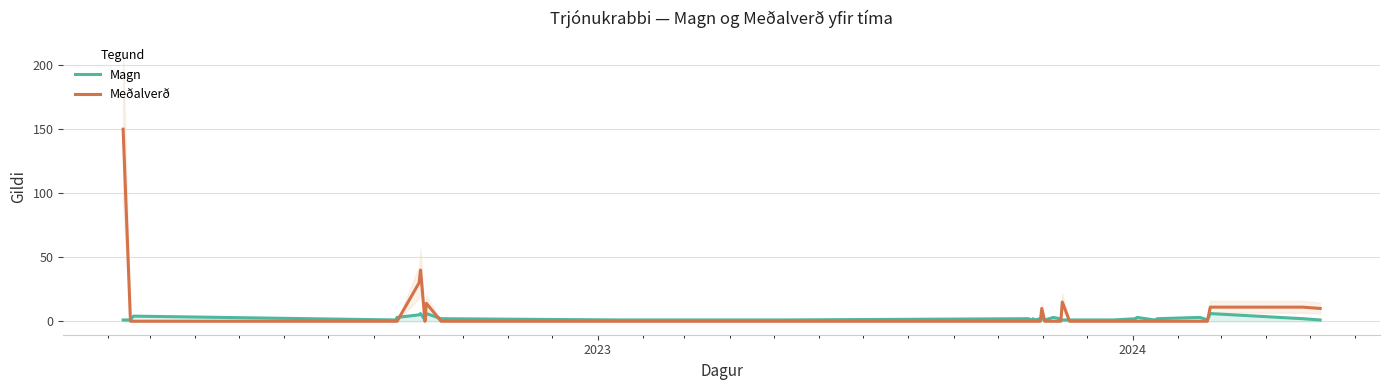

What is the highest value of the Meðalverð series?

150